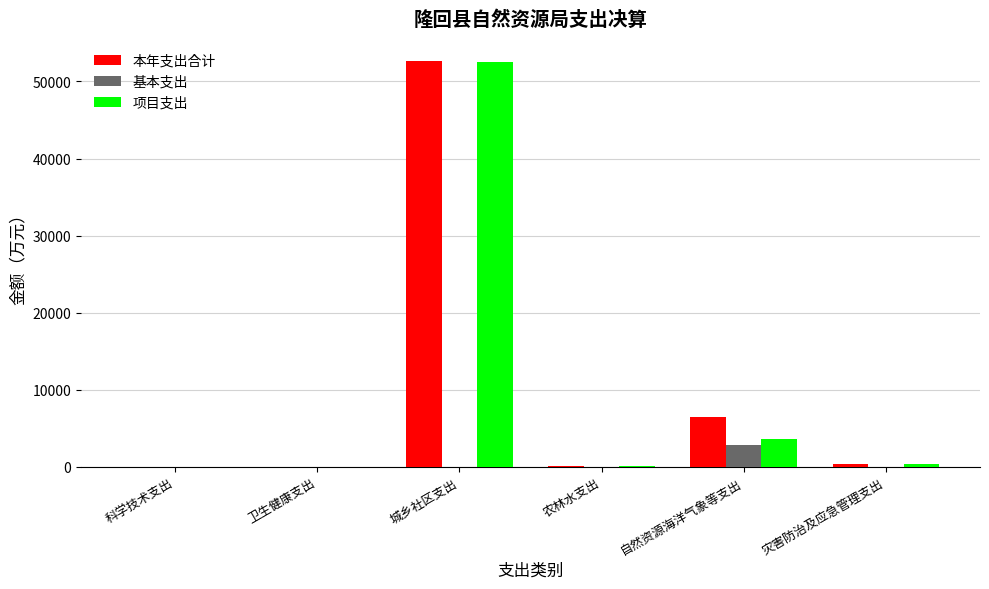

True or false: 项目支出 has a value of 3629.3 at 自然资源海洋气象等支出.

True